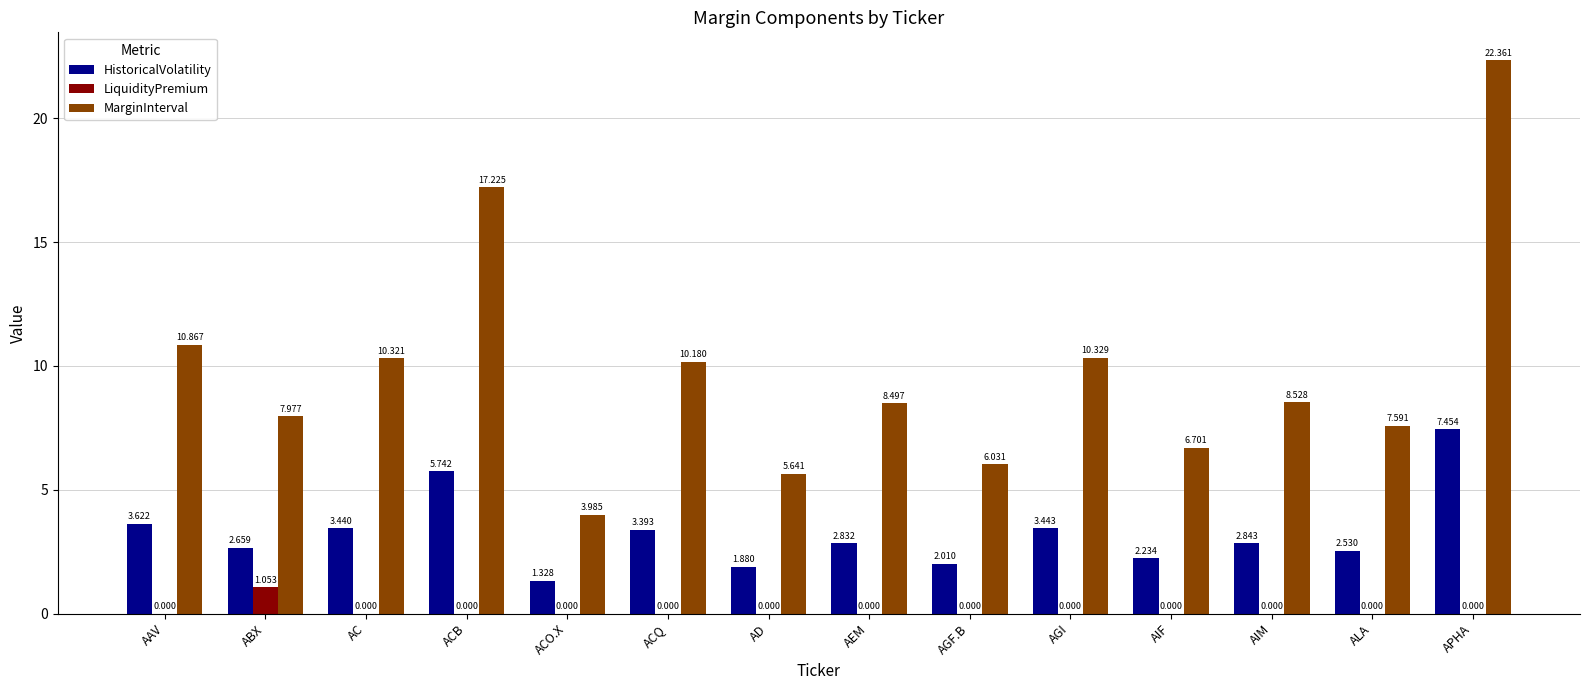

Between AEM and AGI, which series saw the biggest shift?

MarginInterval